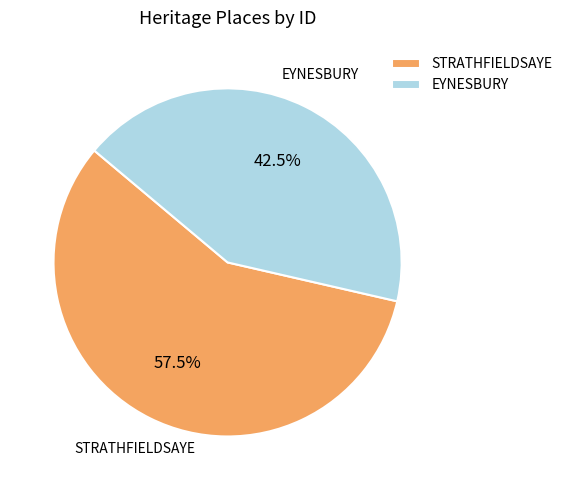

What percentage is NOT represented by STRATHFIELDSAYE?

42.5%